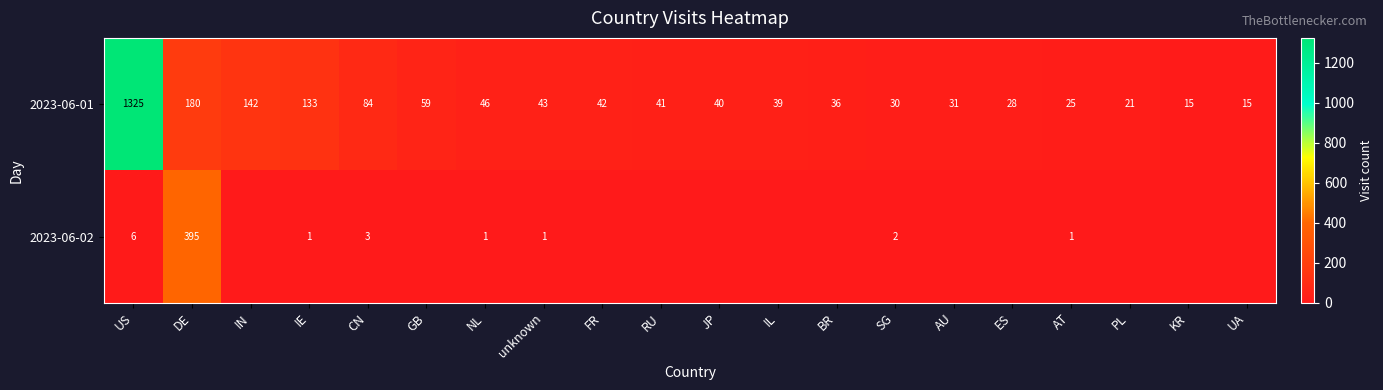

Is the value of 2023-06-02 at unknown greater than the value of 2023-06-01 at FR?

No